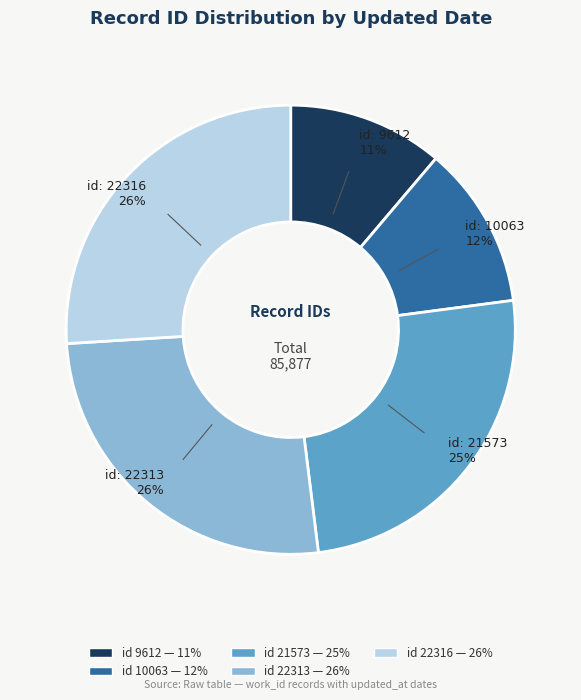

To the nearest percent, what is the difference between the largest and smallest slice percentages?

15%